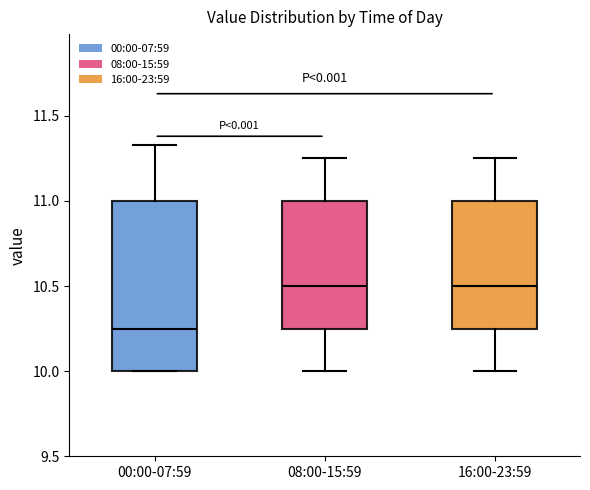

Reading left to right, read every box against the y-axis: the position of its median line, the range the box covers, and the ends of its whiskers. The values are not printed on the chart, so give them approximately, as read against the axis.

00:00-07:59: median 10.25, box 10.00 to 11.00, whiskers 10.00 to 11.35
08:00-15:59: median 10.50, box 10.25 to 11.00, whiskers 10.00 to 11.25
16:00-23:59: median 10.50, box 10.25 to 11.00, whiskers 10.00 to 11.25